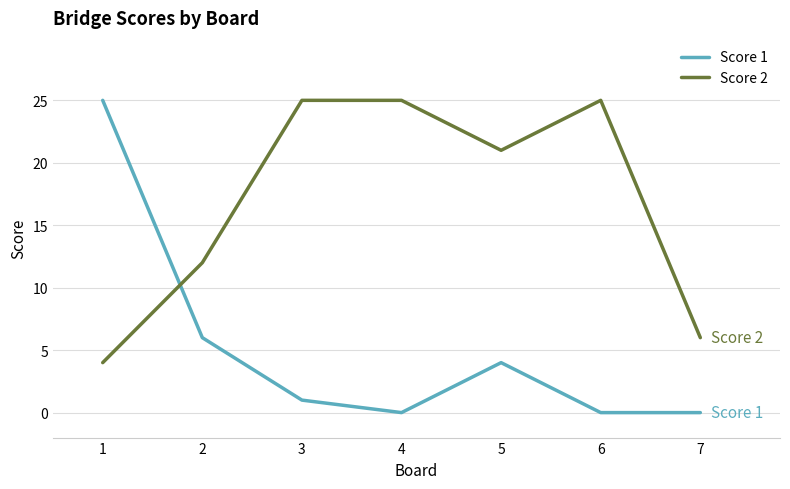

What is the maximum value shown in the chart?

25